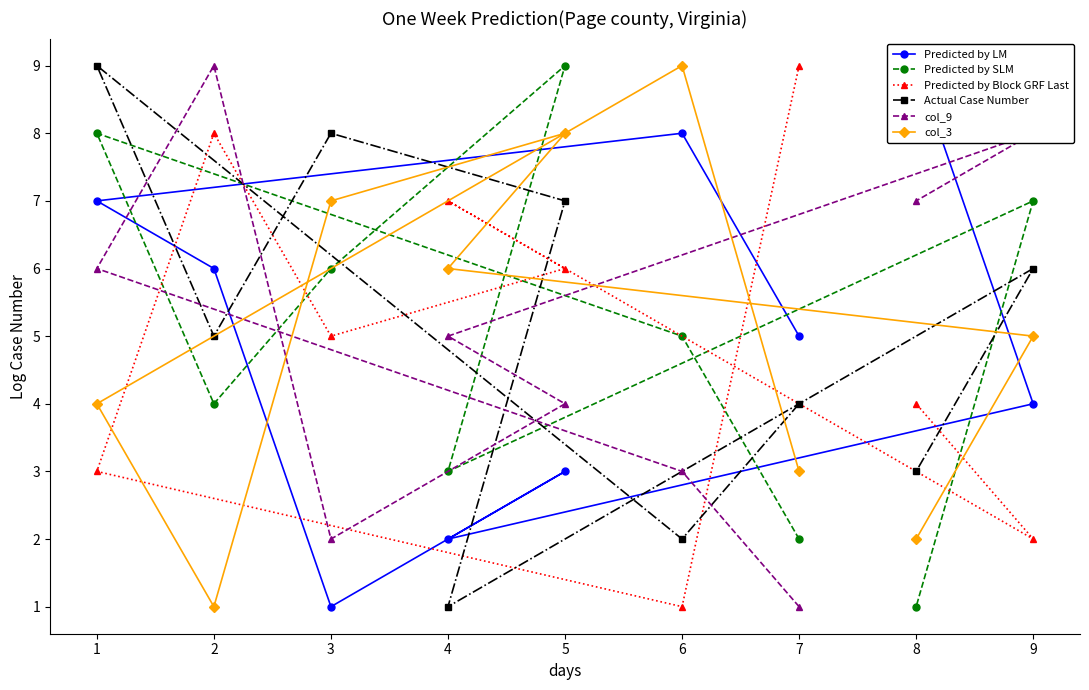

What is the difference between the maximum and minimum values in the Predicted by Block GRF Last series?

8